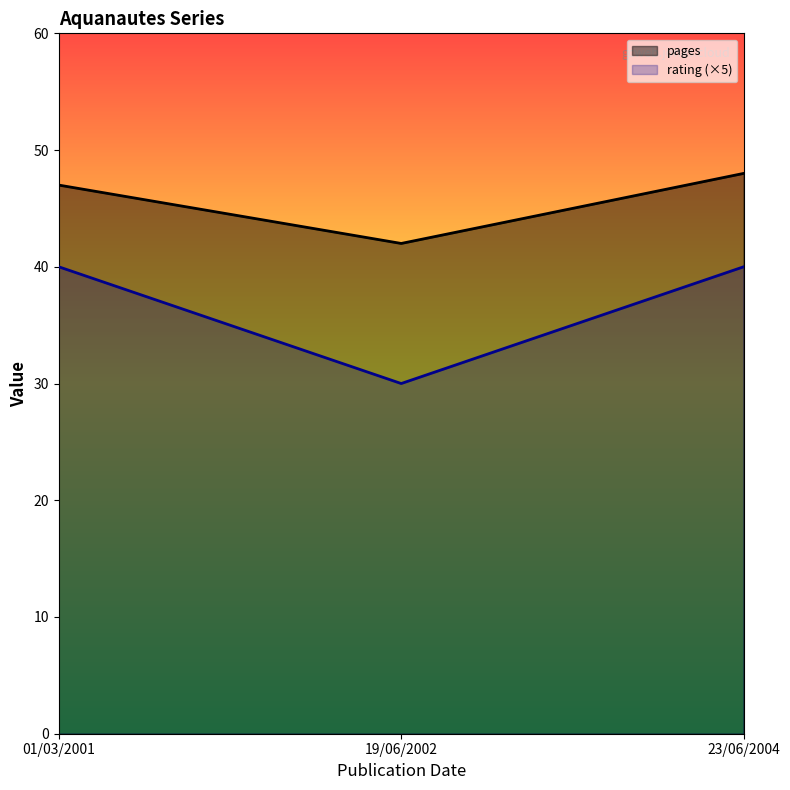

Is the value of rating (×5) at 19/06/2002 greater than the value of pages at 19/06/2002?

No